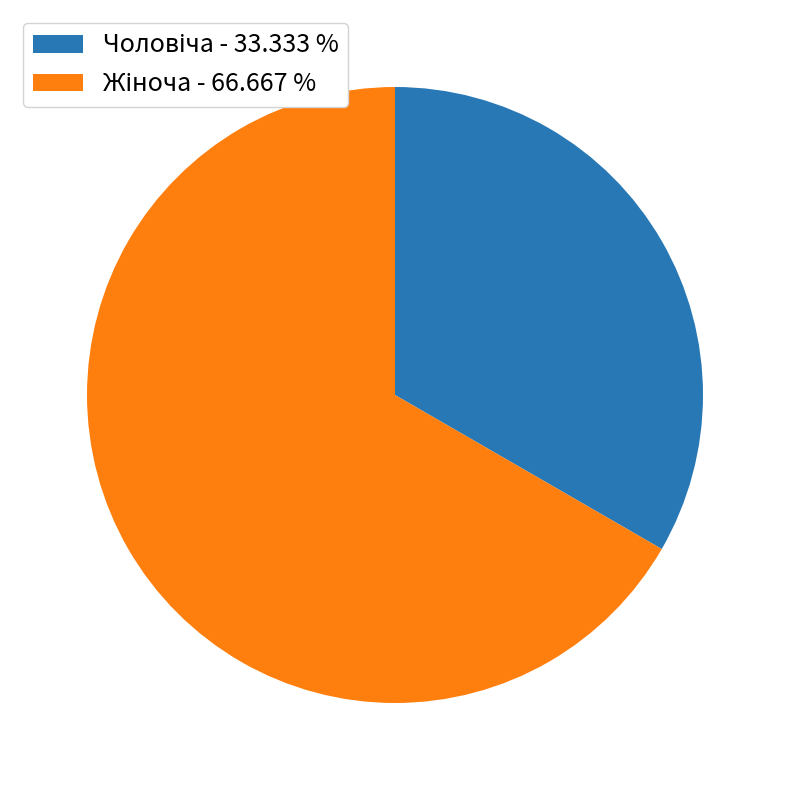

Count the number of slices in the pie.

2